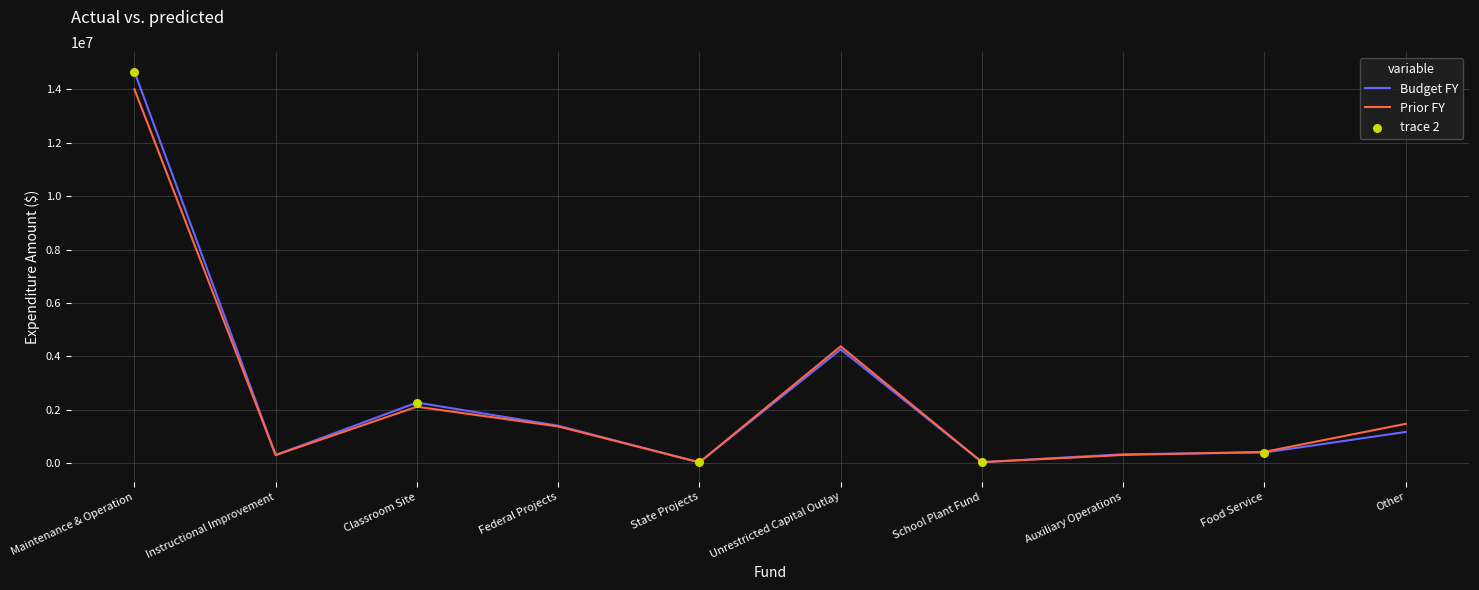

Which series has the widest spread of values?

Budget FY